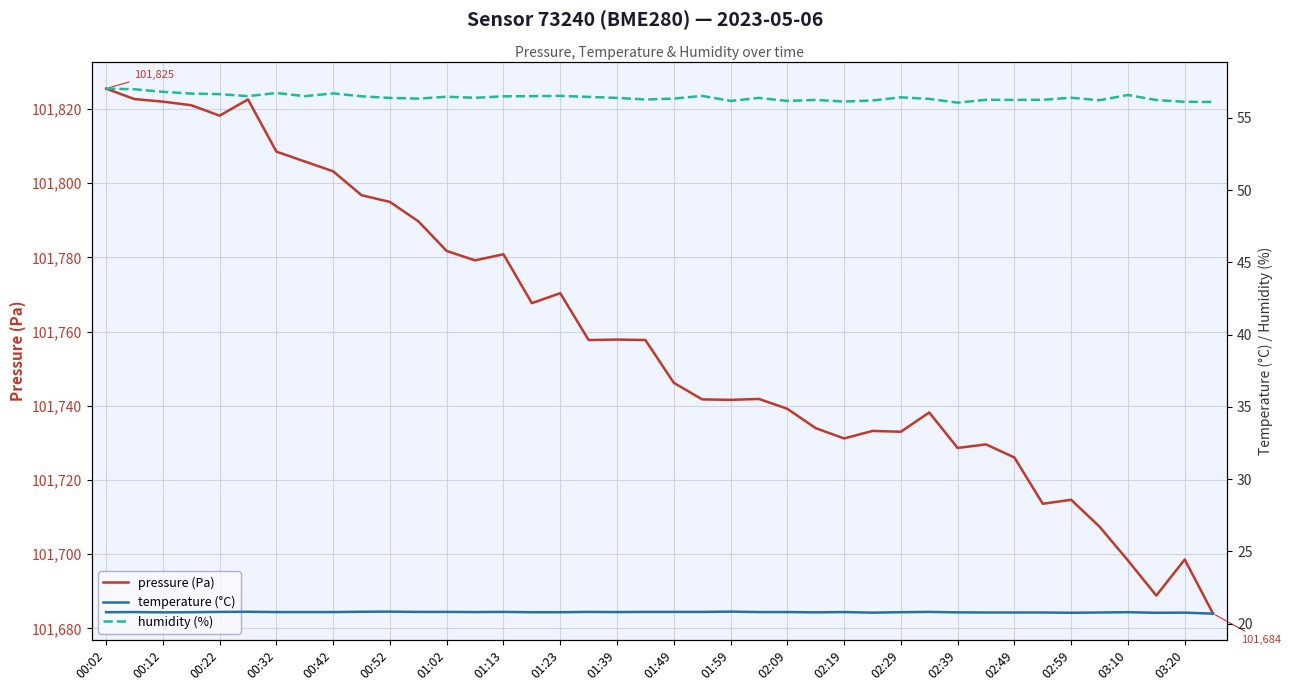

What is the maximum value for pressure (Pa)?

101825.5